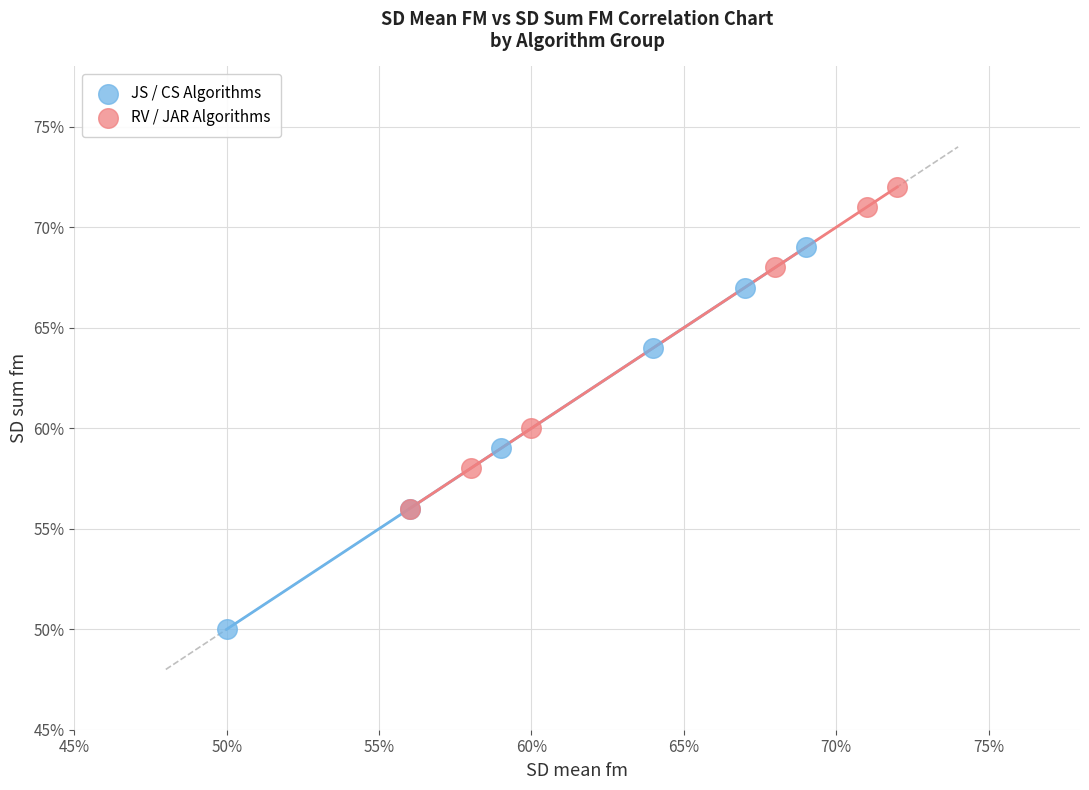

What are all the series names shown in the legend?

JS / CS Algorithms, RV / JAR Algorithms